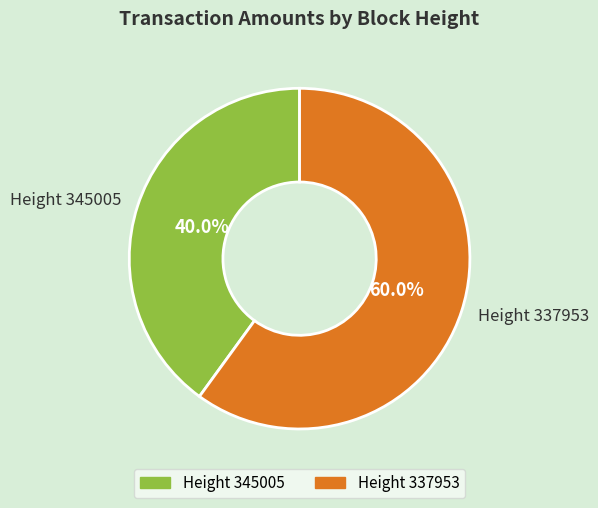

What percentage is the Height 337953 slice, to the nearest percent?

60%